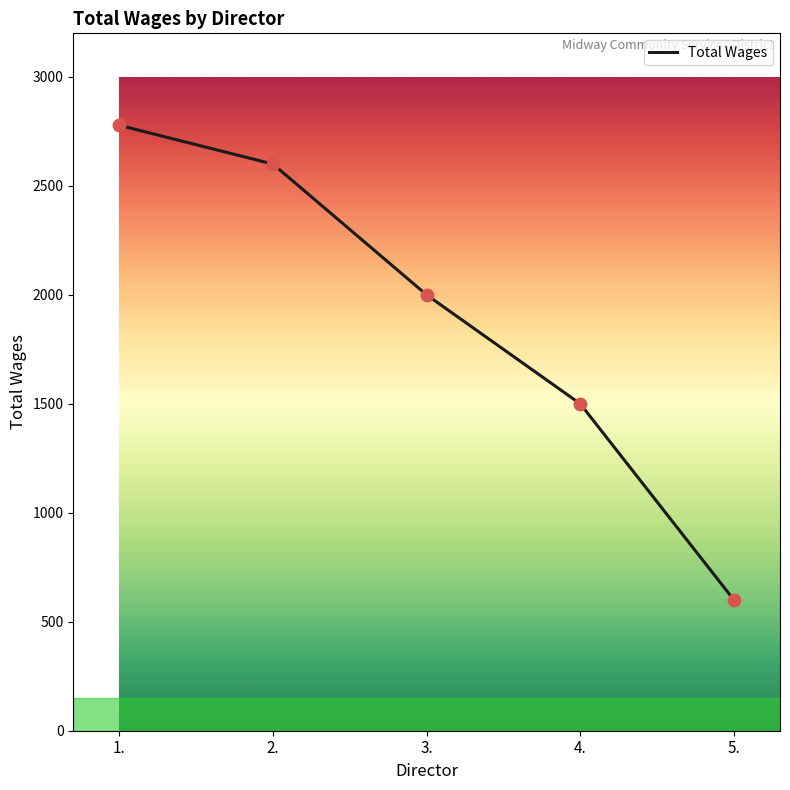

Which has a higher value, 5. or 3.?

3.